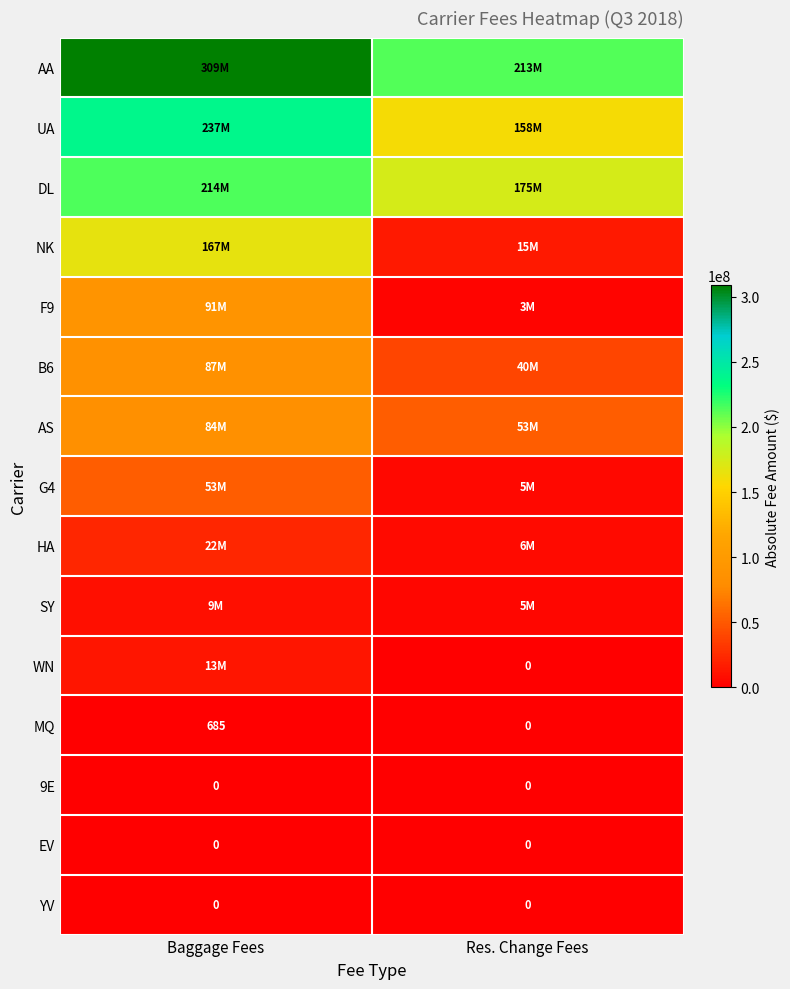

At how many categories does at least one series exceed 208676036?

2